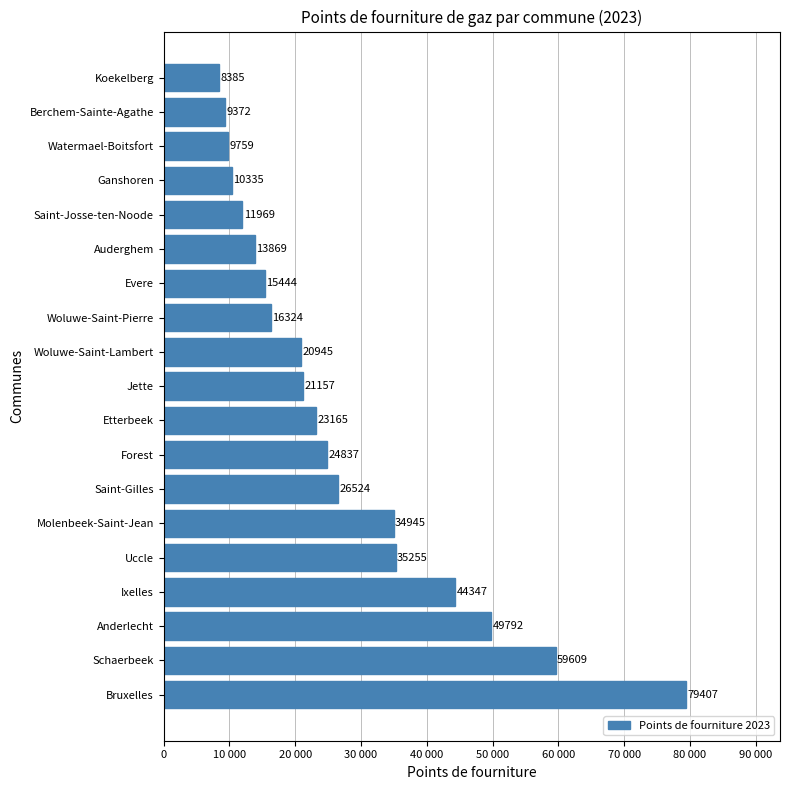

At which category does the chart reach its peak across all series?

Bruxelles